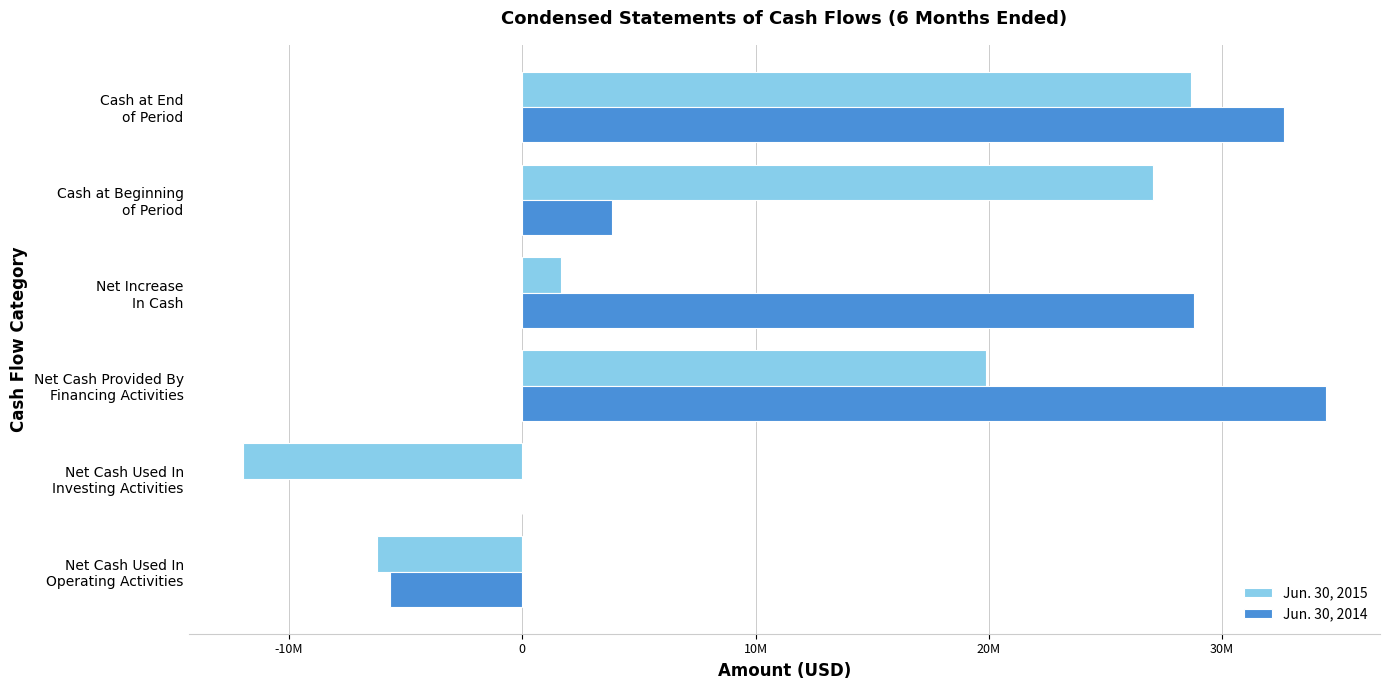

Reading left to right, transcribe all the data shown in this chart.

Jun. 30, 2015: -6232053	-11989678	19870664	1648933	27040325	28689258
Jun. 30, 2014: -5673423	0	34455669	28782246	3861145	32643391